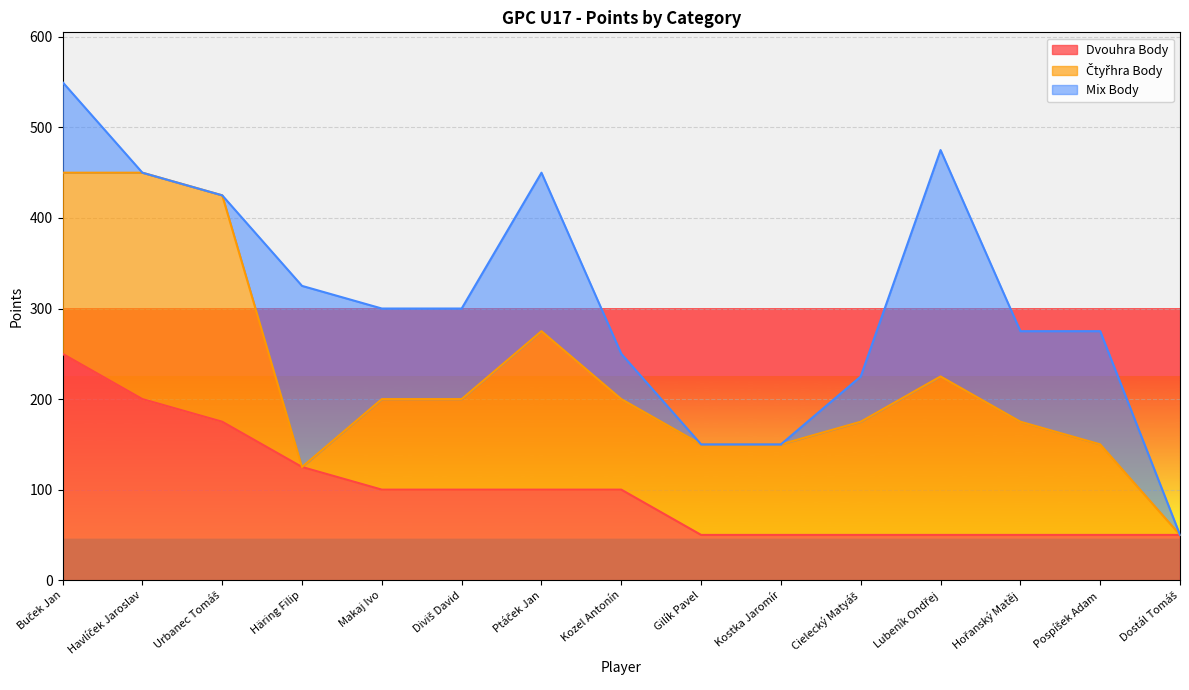

True or false: Dvouhra Body has more than 1 interior local peaks.

False